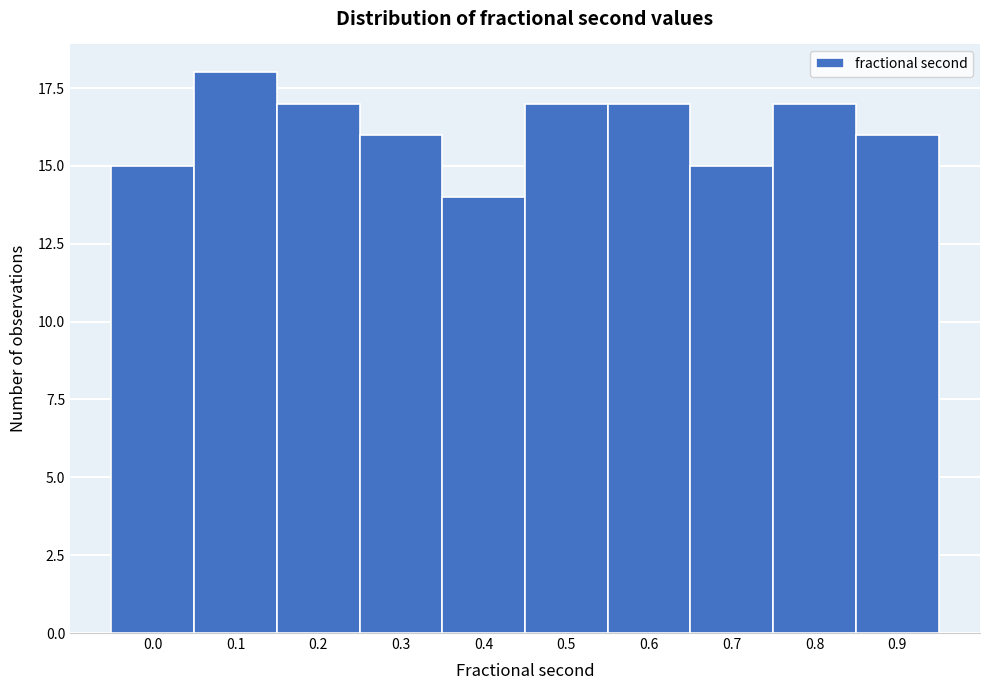

Reading left to right, what are all the values shown in this chart?

0.0=15	0.1=18	0.2=17	0.3=16	0.4=14	0.5=17	0.6=17	0.7=15	0.8=17	0.9=16